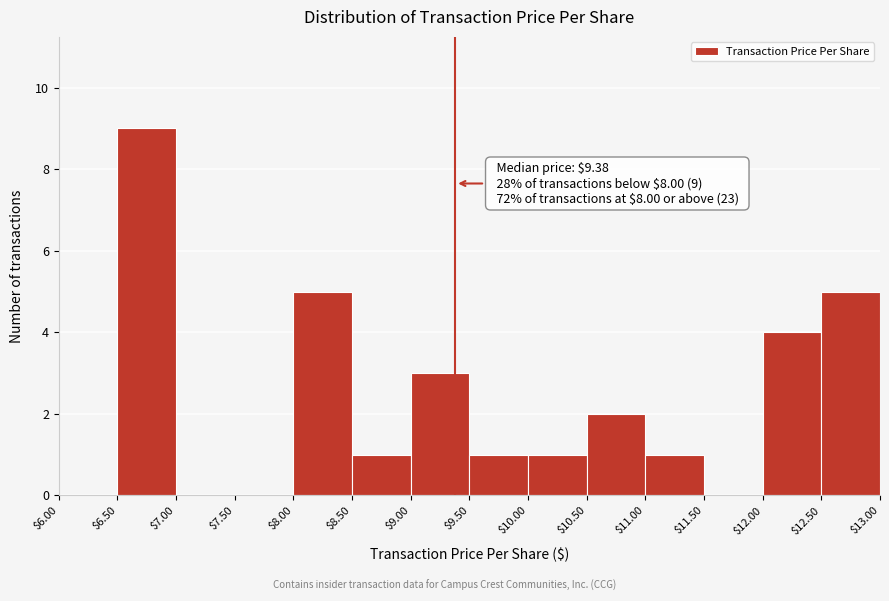

Over which range of the x-axis is the bar tallest?

$6.50 to $7.00